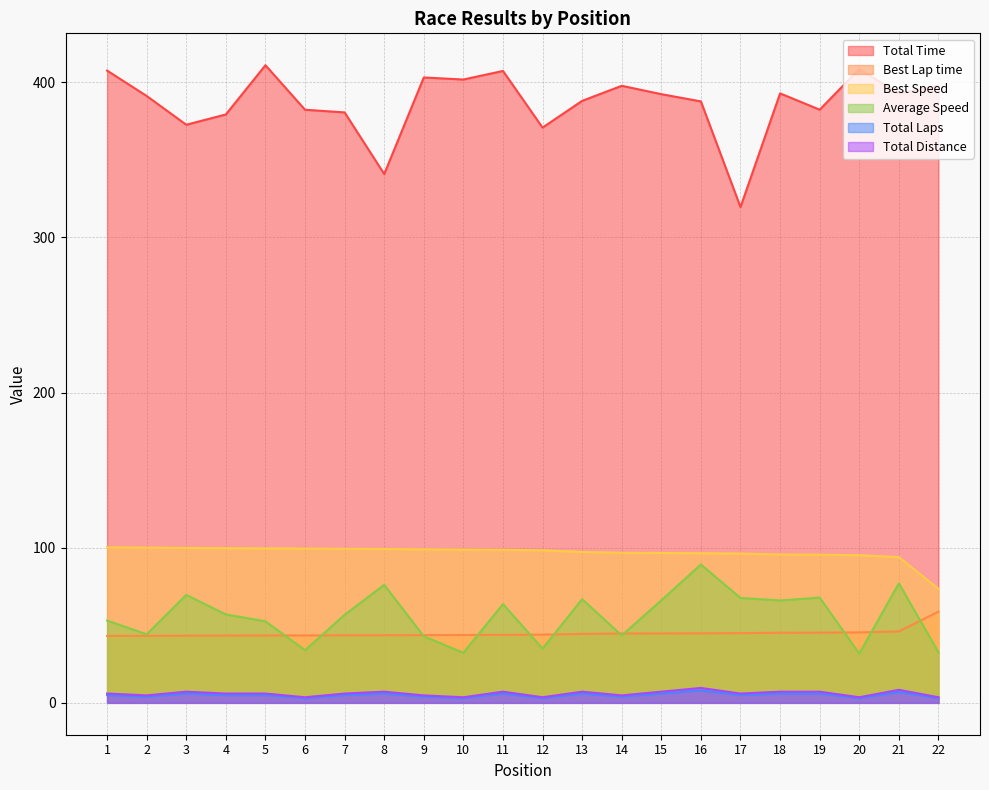

True or false: Total Laps has a value of 3.0 at 6.

True